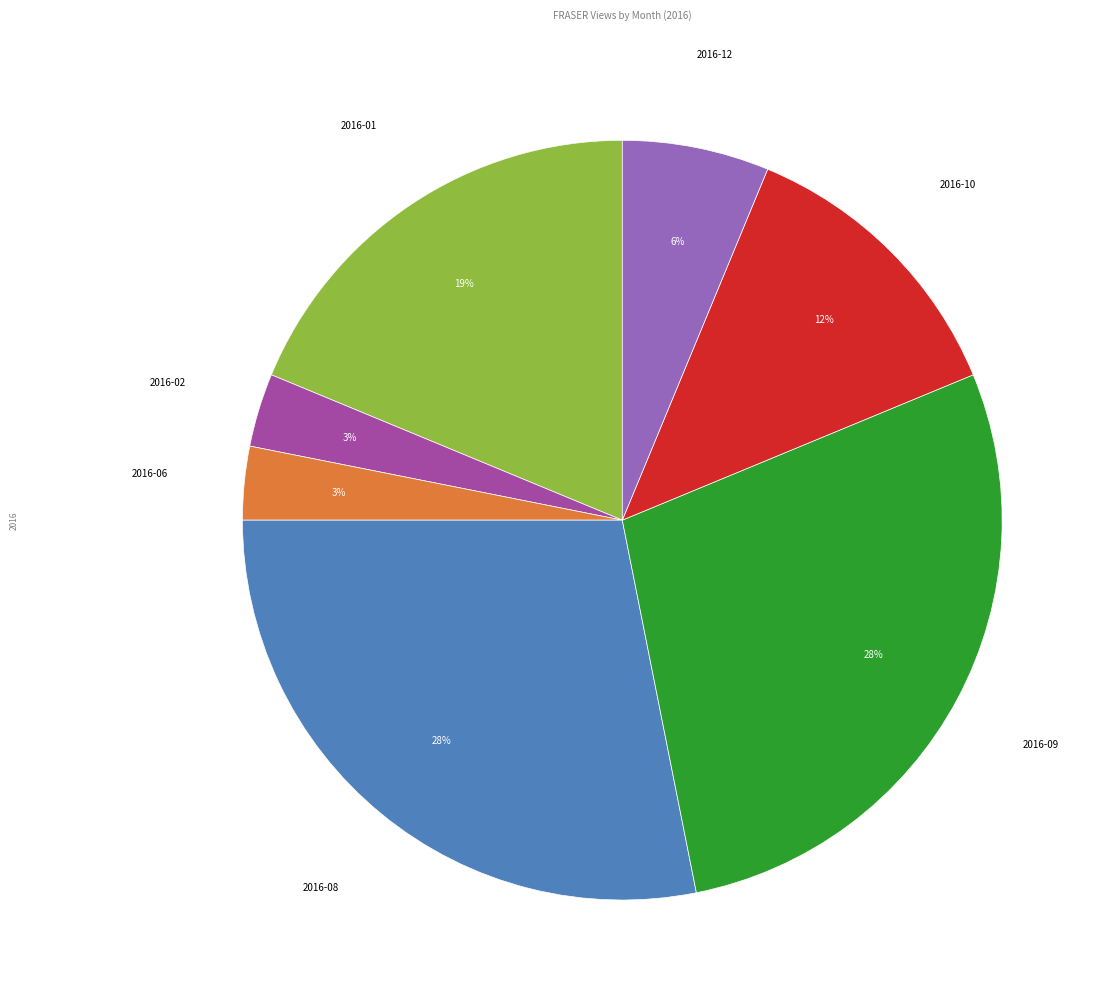

What percentage is the 2016-08 slice, to the nearest percent?

28%